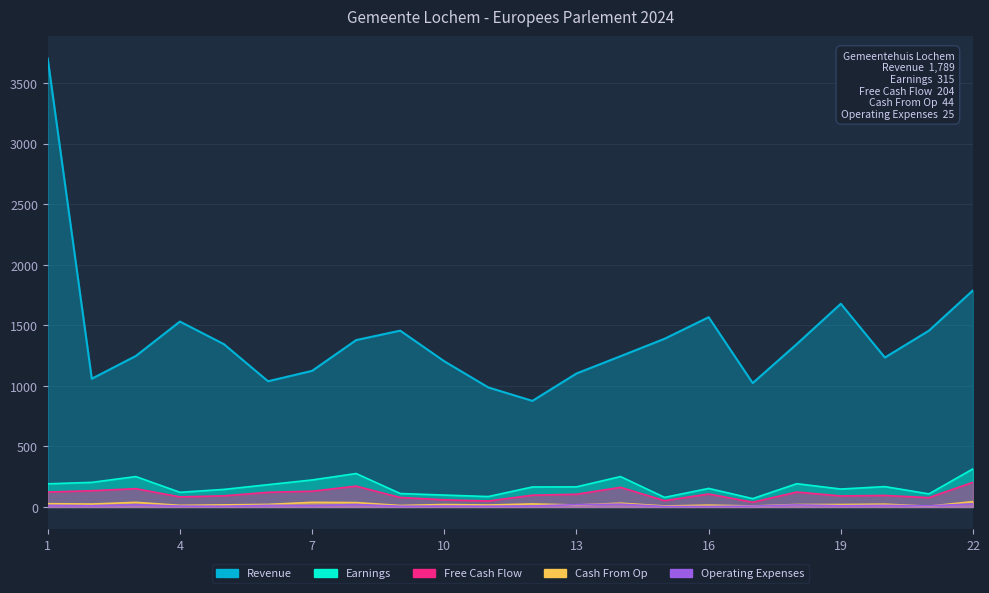

What is the difference between the Revenue values at 3 and 12?

371